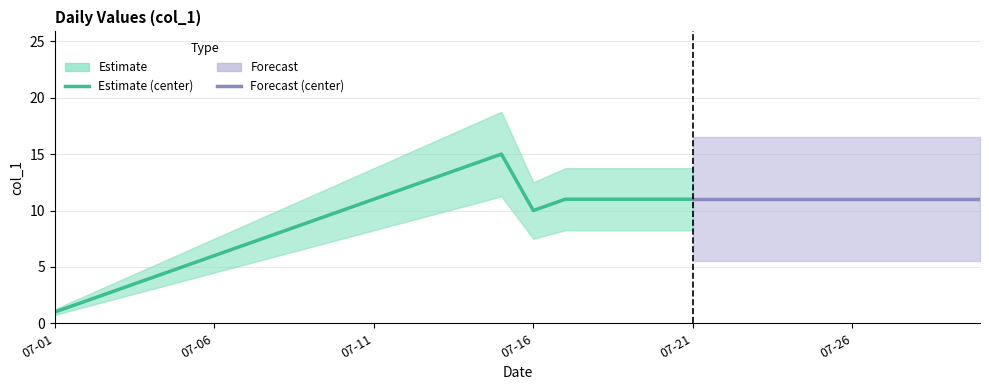

Where does the data first go above 11?

2025-07-12